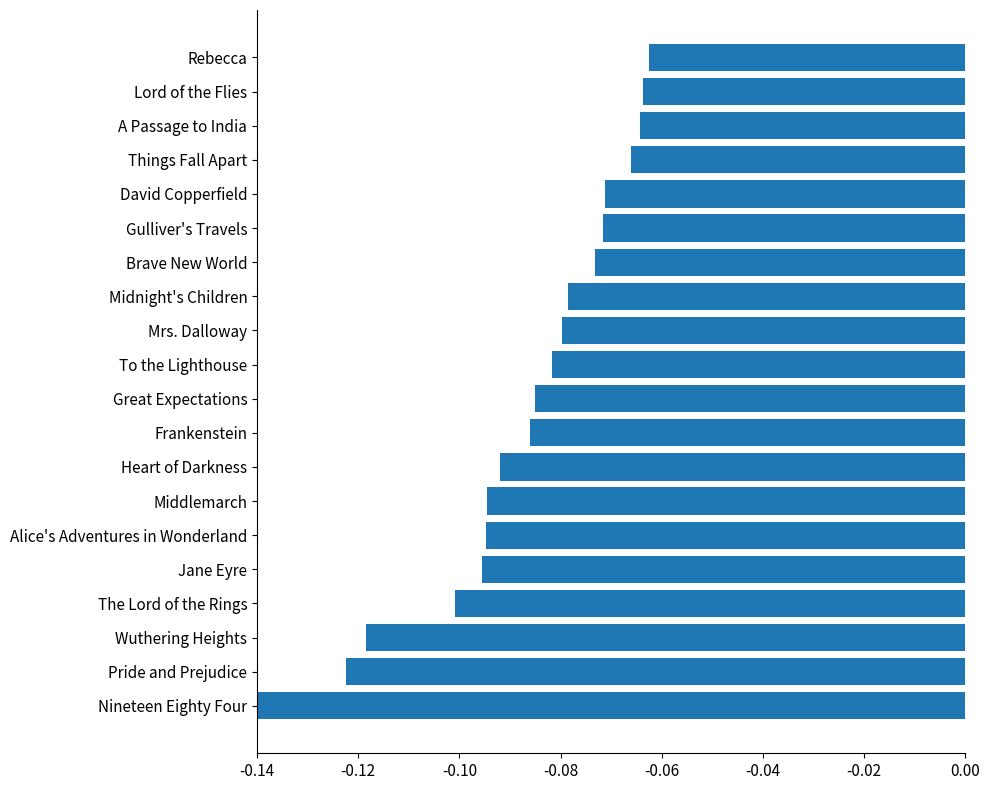

The chart shows a value of -0.1 at Rebecca. True or false?

True